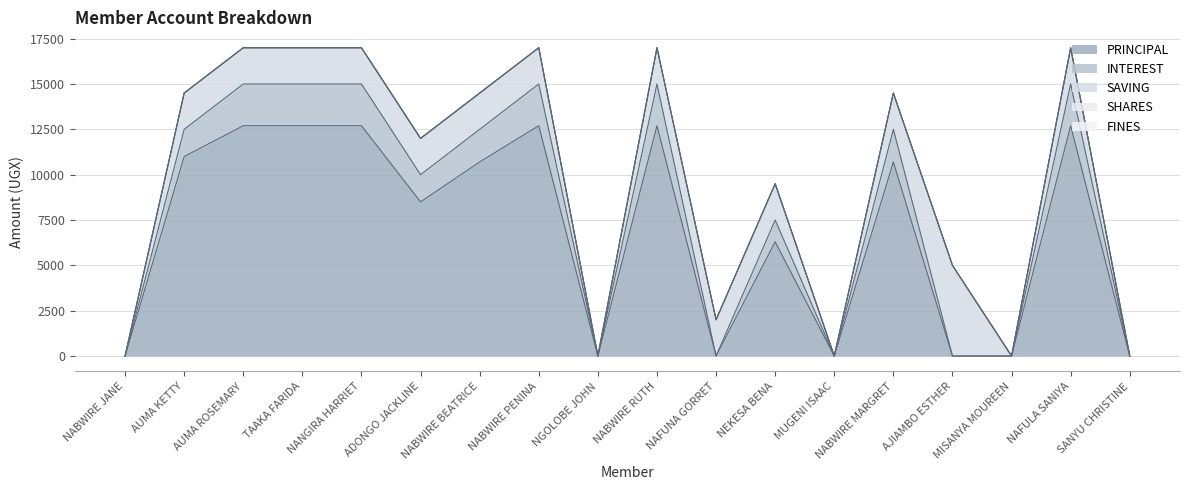

Which has a higher value, MISANYA MOUREEN or NGOLOBE JOHN?

MISANYA MOUREEN